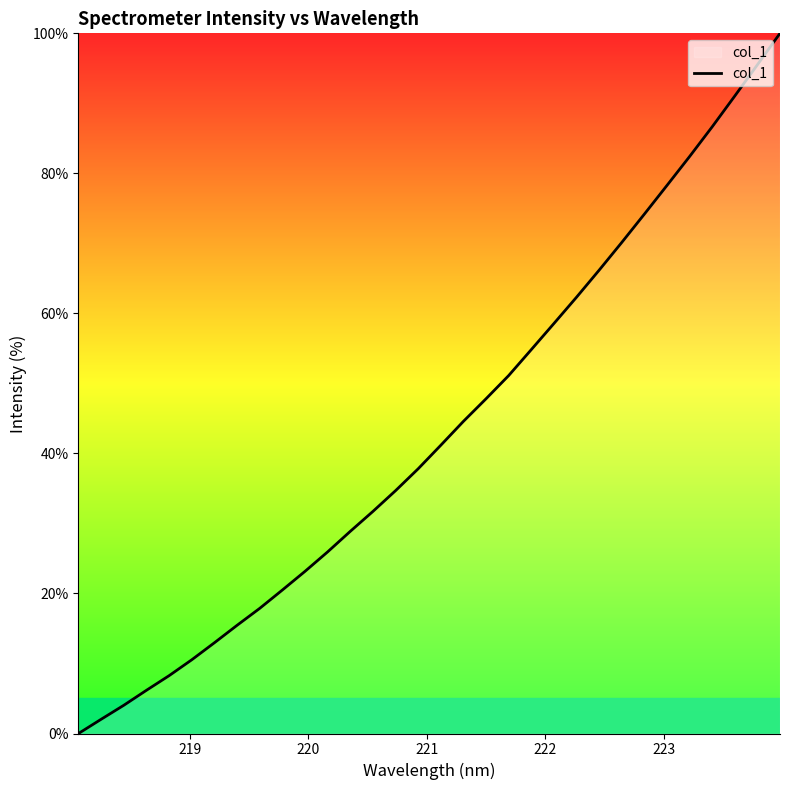

Does the chart display data point markers on the line(s)?

No